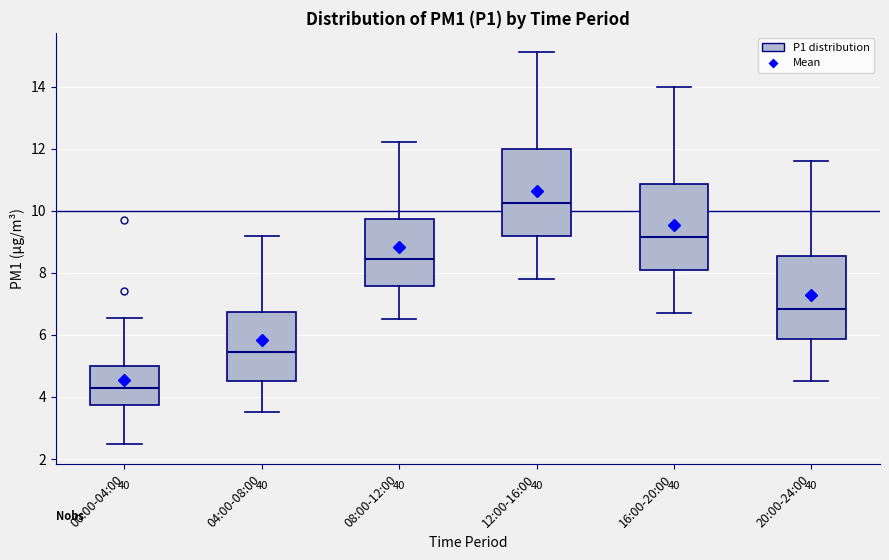

Reading left to right, read every box against the y-axis: the position of its median line, the range the box covers, and the ends of its whiskers. The values are not printed on the chart, so give them approximately, as read against the axis.

00:00-04:00: median 4.4, box 3.8 to 5.0, whiskers 2.4 to 6.6
04:00-08:00: median 5.4, box 4.6 to 6.8, whiskers 3.6 to 9.2
08:00-12:00: median 8.4, box 7.6 to 9.8, whiskers 6.6 to 12.2
12:00-16:00: median 10.2, box 9.2 to 12.0, whiskers 7.8 to 15.2
16:00-20:00: median 9.2, box 8.0 to 10.8, whiskers 6.8 to 14.0
20:00-24:00: median 6.8, box 5.8 to 8.6, whiskers 4.6 to 11.6